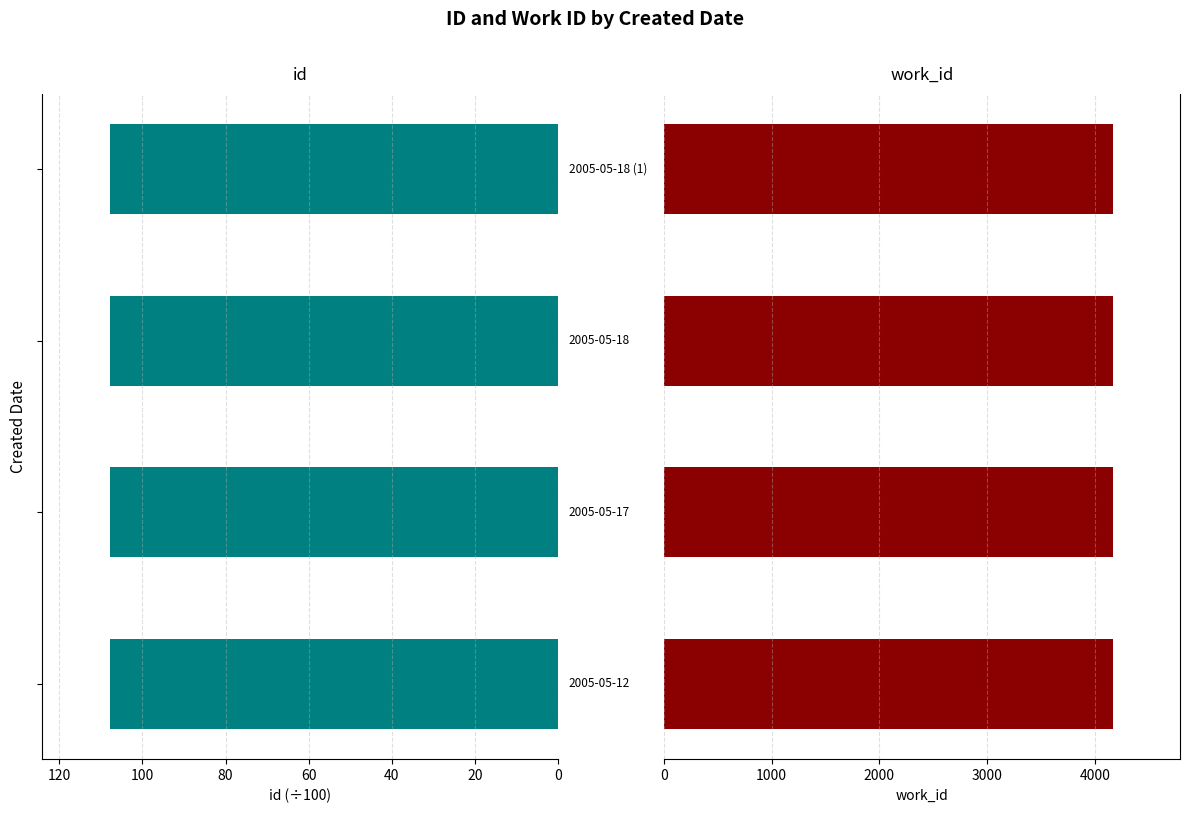

Which series has the largest range (max minus min)?

id